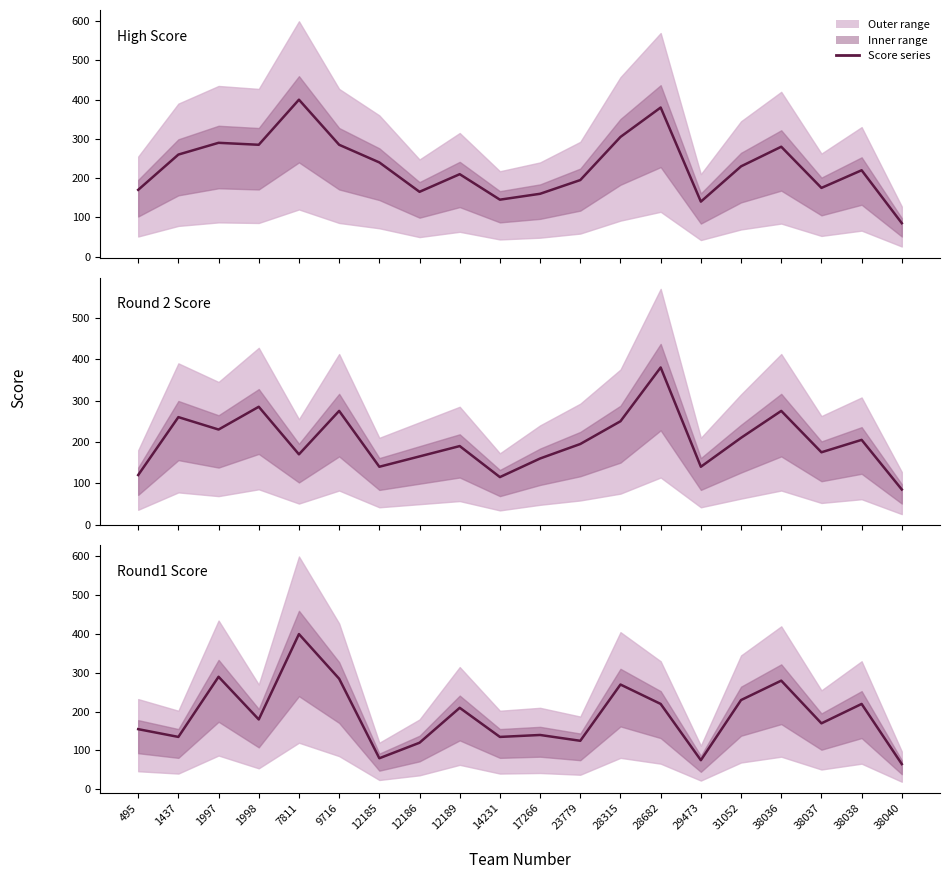

The Round1 Score series shows 220 at 38038. True or false?

True